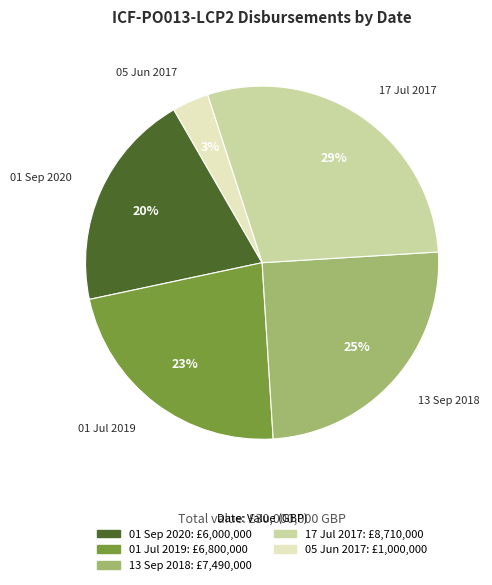

Between 01 Sep 2020 and 17 Jul 2017, which is larger?

17 Jul 2017